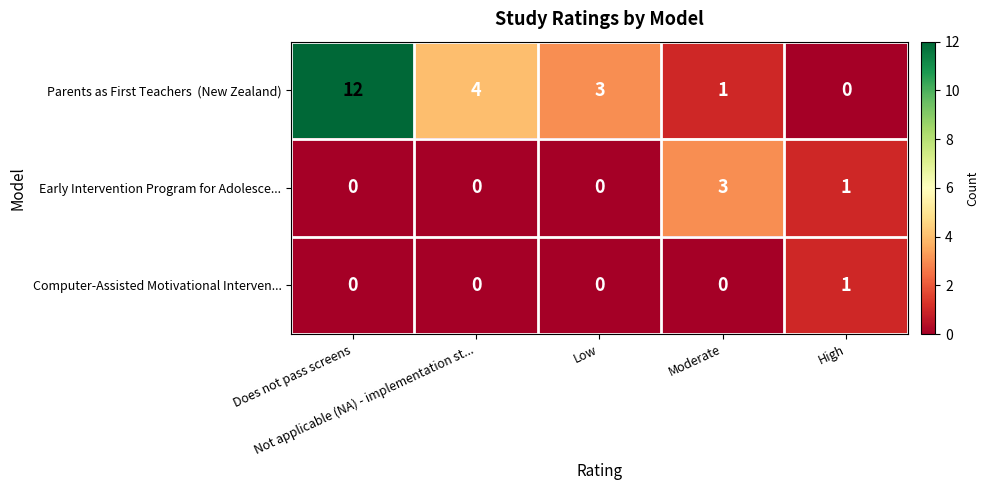

Count the Early Intervention Program for Adolesce... values in the range 0 to 1.

4